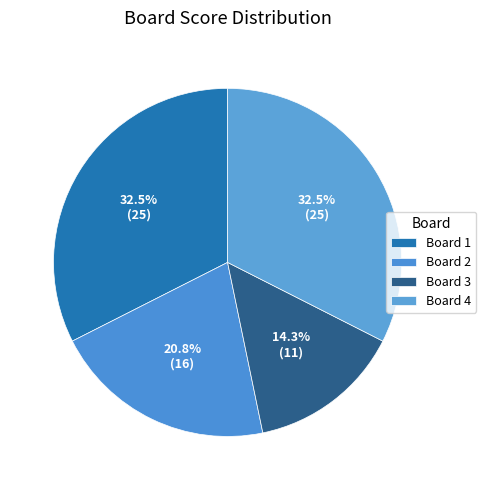

To the nearest percent, what is the average slice percentage?

25%